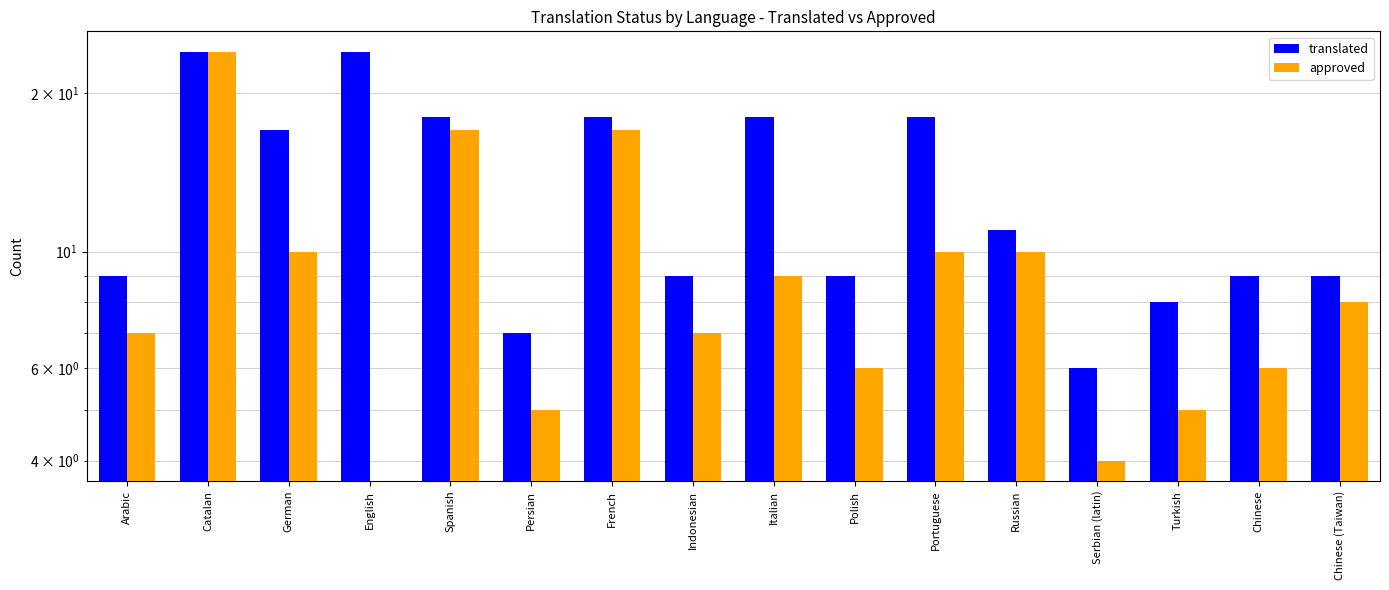

At which label does approved first exceed 8?

Catalan